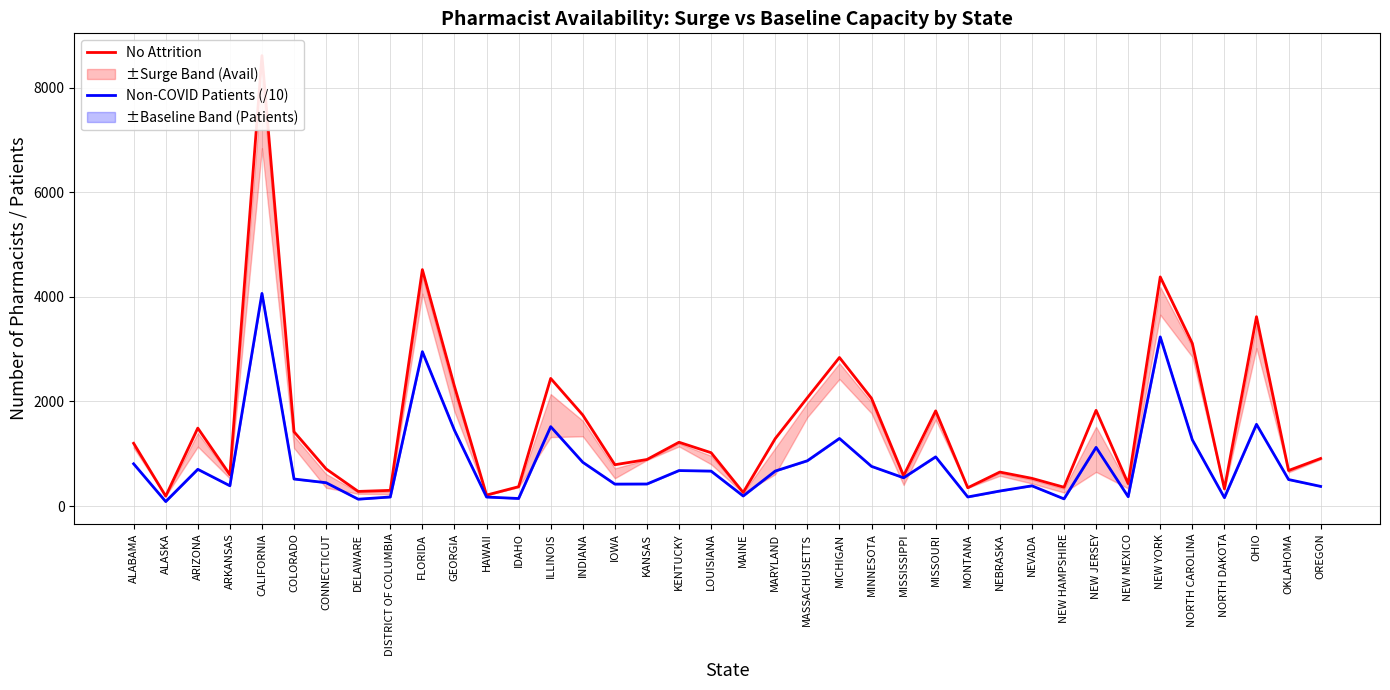

What is the difference between the second highest and second lowest values in the No Attrition series?

4310.0